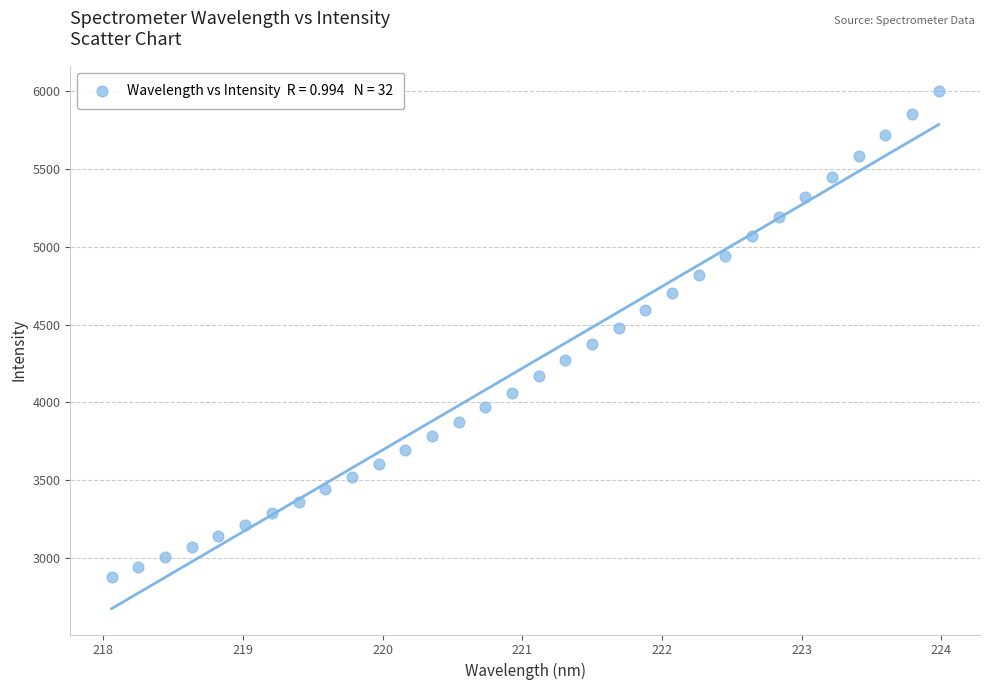

What is the range of Y values (max minus min)?

3115.8